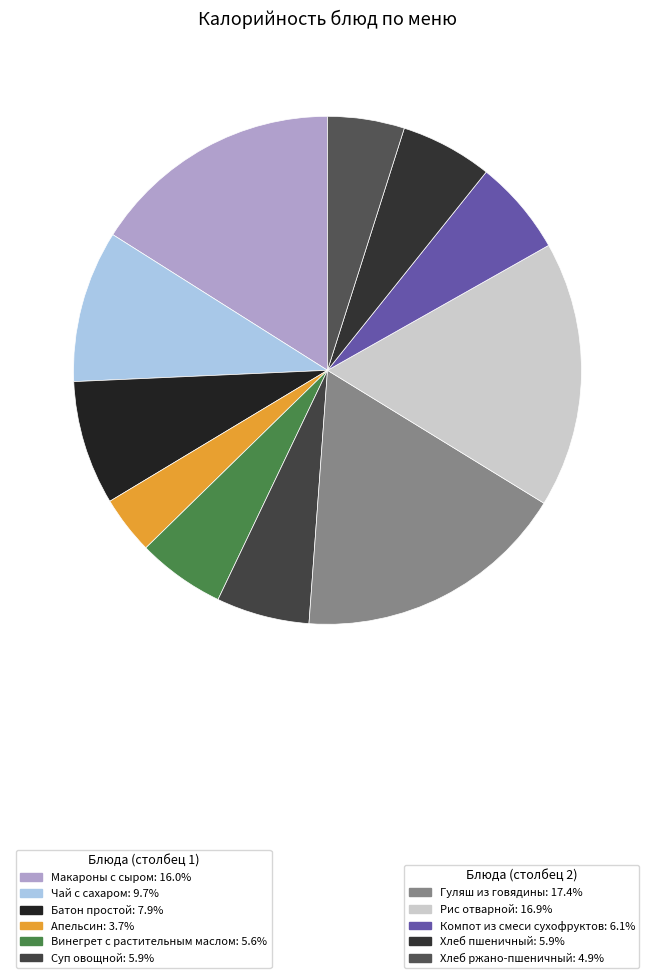

Rank the categories by value from lowest to highest.

Апельсин, Хлеб ржано-пшеничный, Винегрет с растительным маслом, Хлеб пшеничный, Суп овощной, Компот из смеси сухофруктов, Батон простой, Чай с сахаром, Макароны с сыром, Рис отварной, Гуляш из говядины